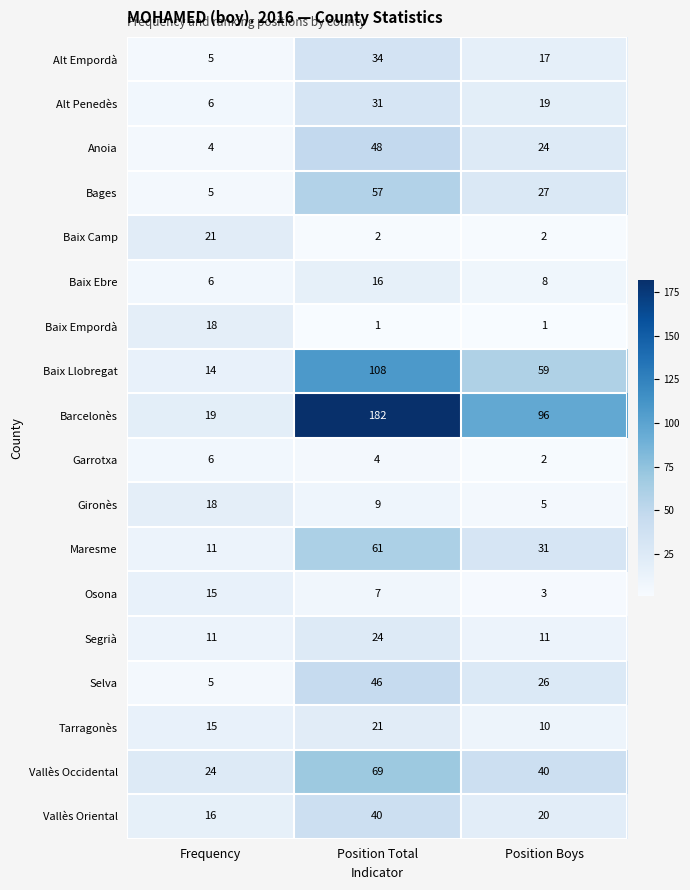

How many Baix Ebre values are between 6 and 16?

3